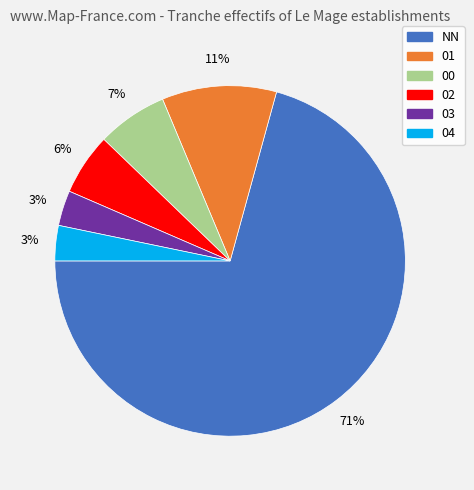

To the nearest percent, what is the difference between the largest and smallest slice percentages?

67%